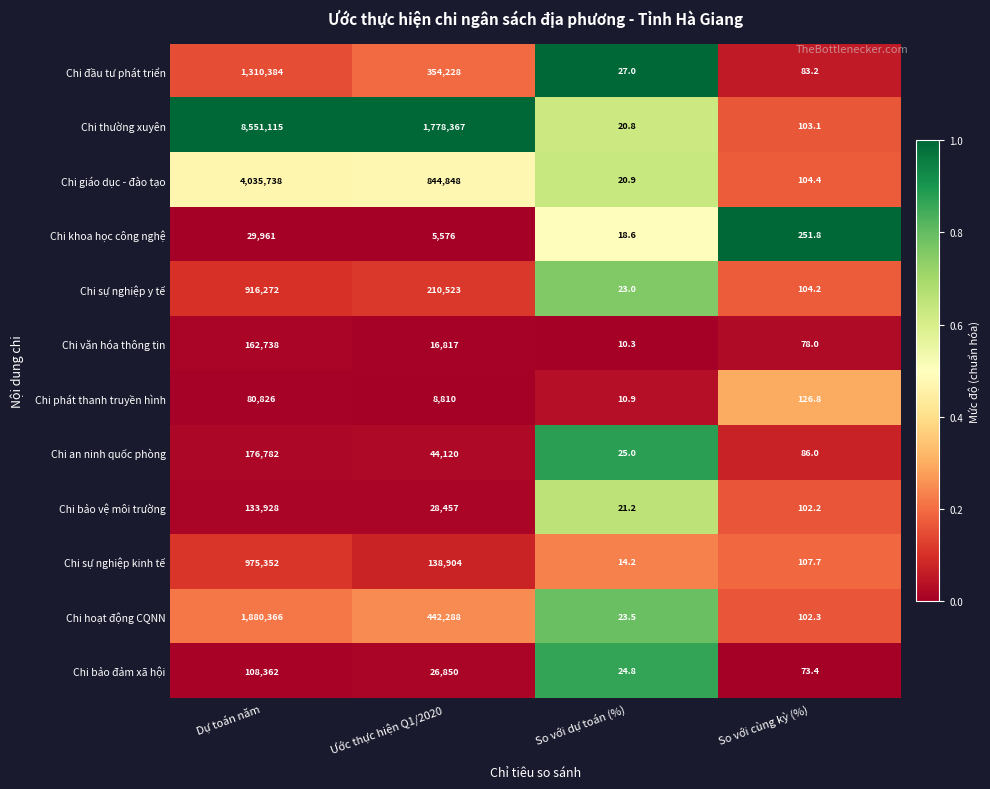

Is it true that Chi bảo vệ môi trường equals 53.8 at So với cùng kỳ (%)?

False